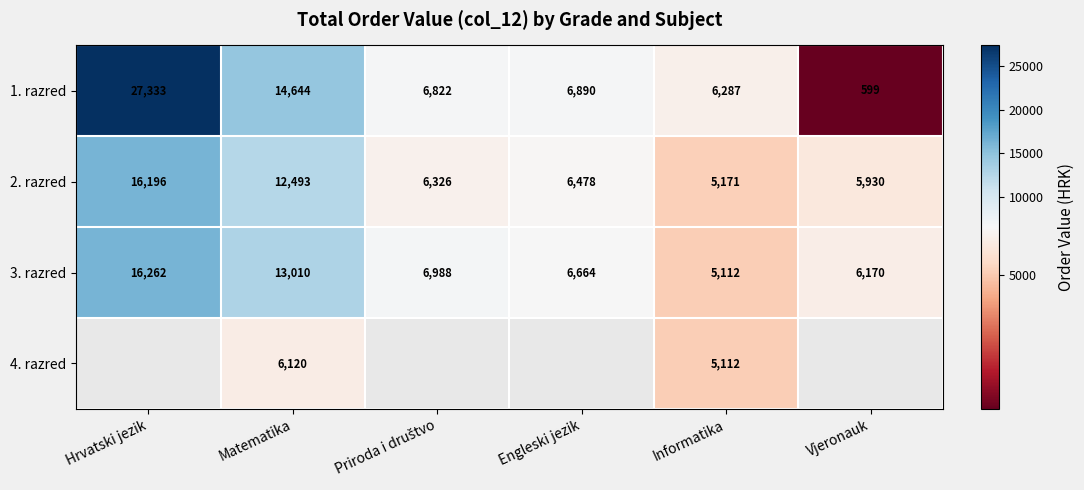

At which label does 1. razred reach its peak?

Hrvatski jezik